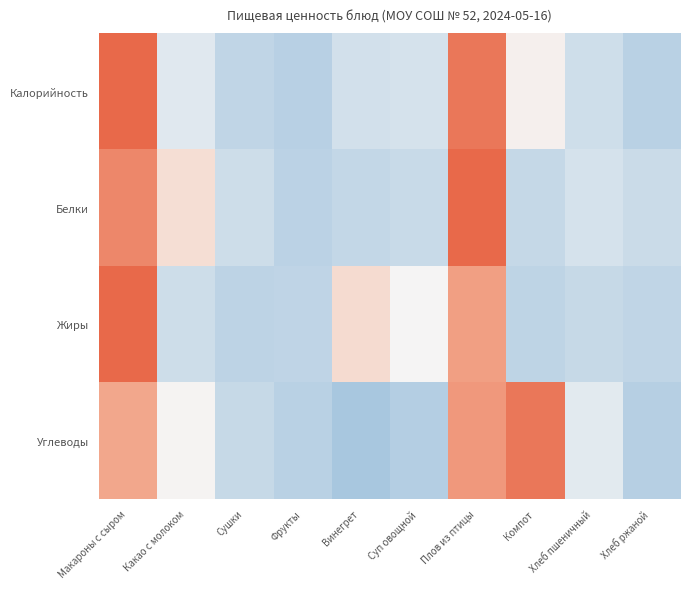

What is the maximum value shown in the chart?

2.3